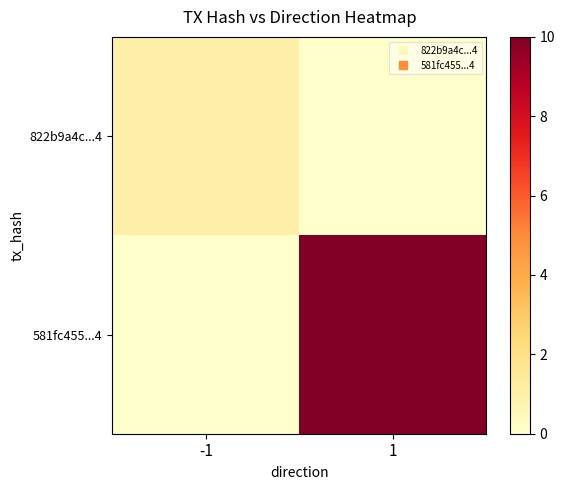

Reading left to right, transcribe all the data shown in this chart.

822b9a4c...4: -1=1	1=0
581fc455...4: -1=0	1=10